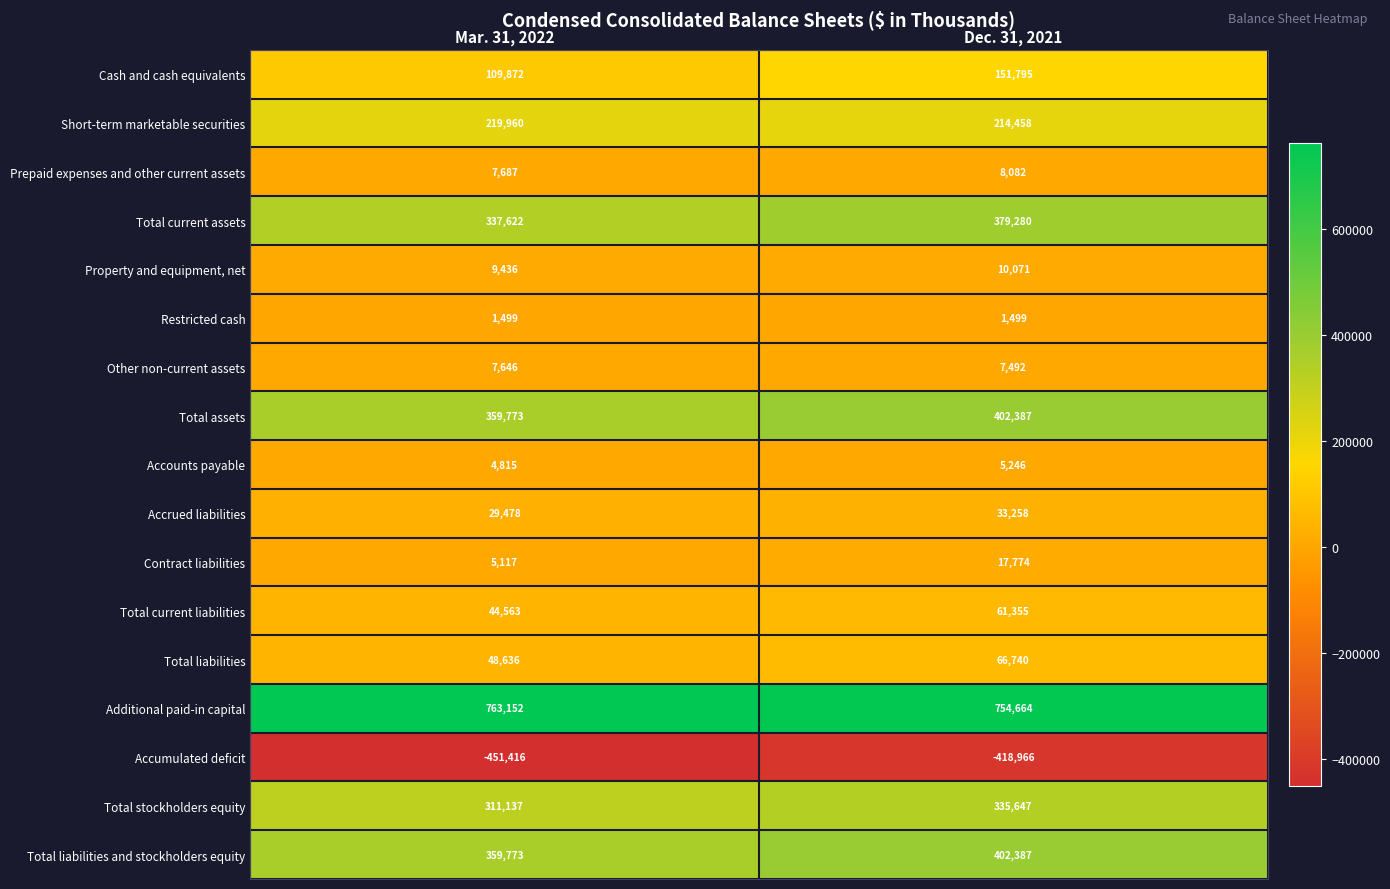

How many distinct data groups are displayed?

17